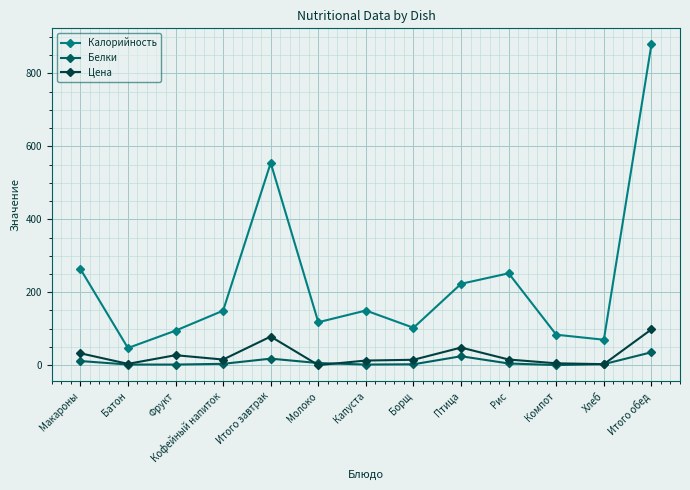

Which series has the largest range (max minus min)?

Калорийность